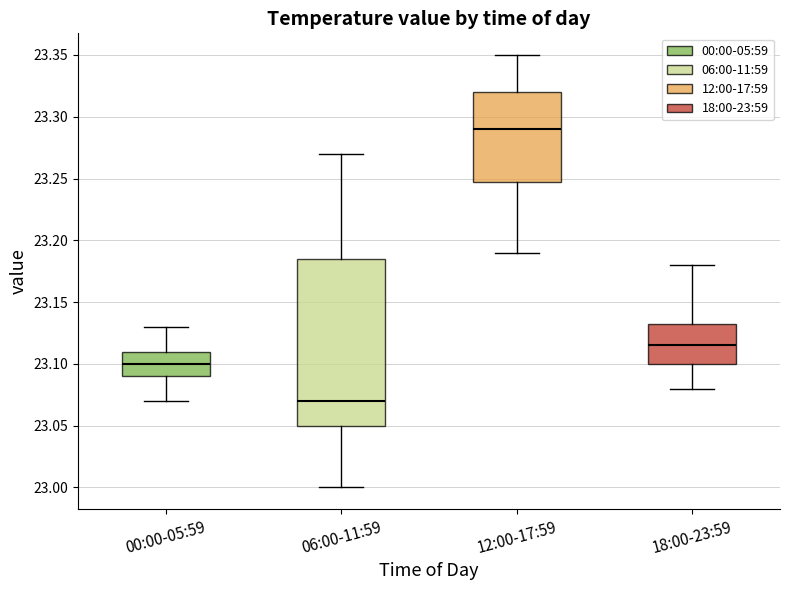

Reading left to right, transcribe this box plot: for each box, give where its median line is, the range the box spans, and where its two whiskers end, as read against the y-axis. The values are not printed on the chart, so give them approximately, as read against the axis.

00:00-05:59: median 23.100, box 23.090 to 23.110, whiskers 23.070 to 23.130
06:00-11:59: median 23.070, box 23.050 to 23.185, whiskers 23.000 to 23.270
12:00-17:59: median 23.290, box 23.250 to 23.320, whiskers 23.190 to 23.350
18:00-23:59: median 23.115, box 23.100 to 23.135, whiskers 23.080 to 23.180